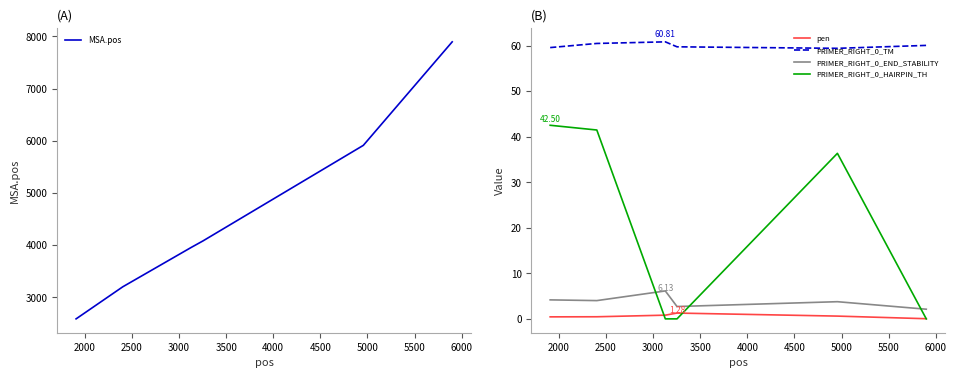

True or false: PRIMER_RIGHT_0_TM and PRIMER_RIGHT_0_END_STABILITY intersect in this chart.

False